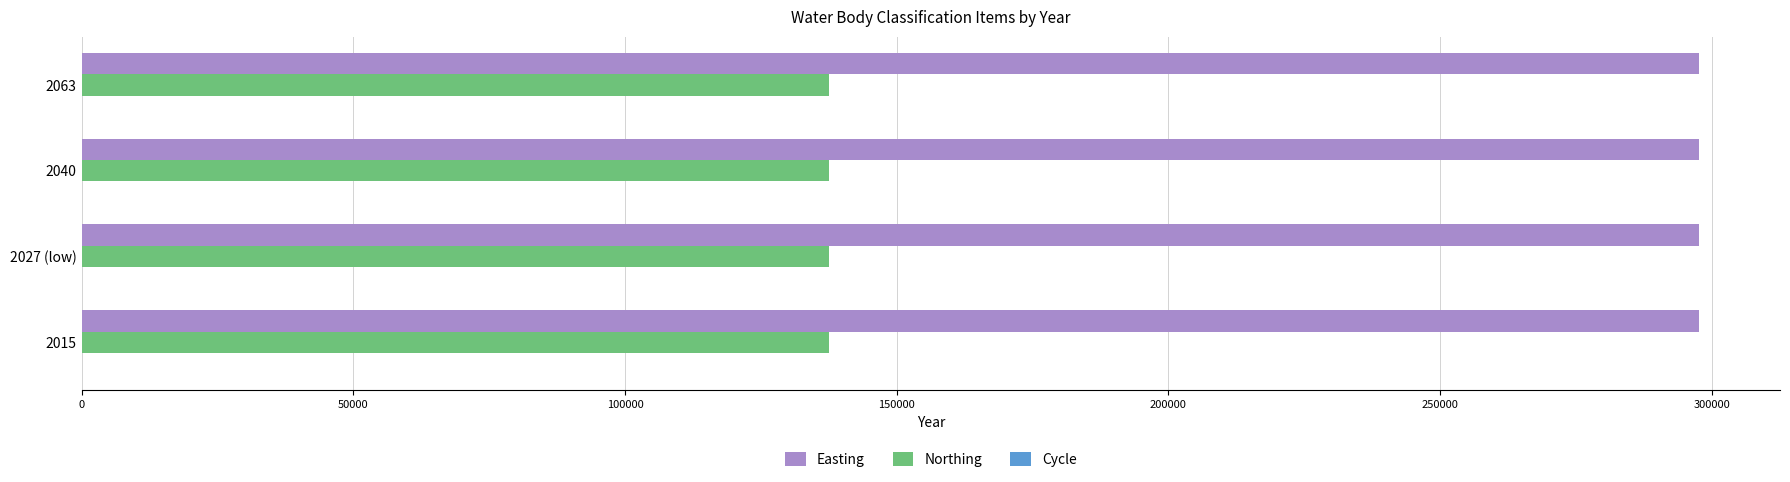

What is the highest value of the Easting series?

297676